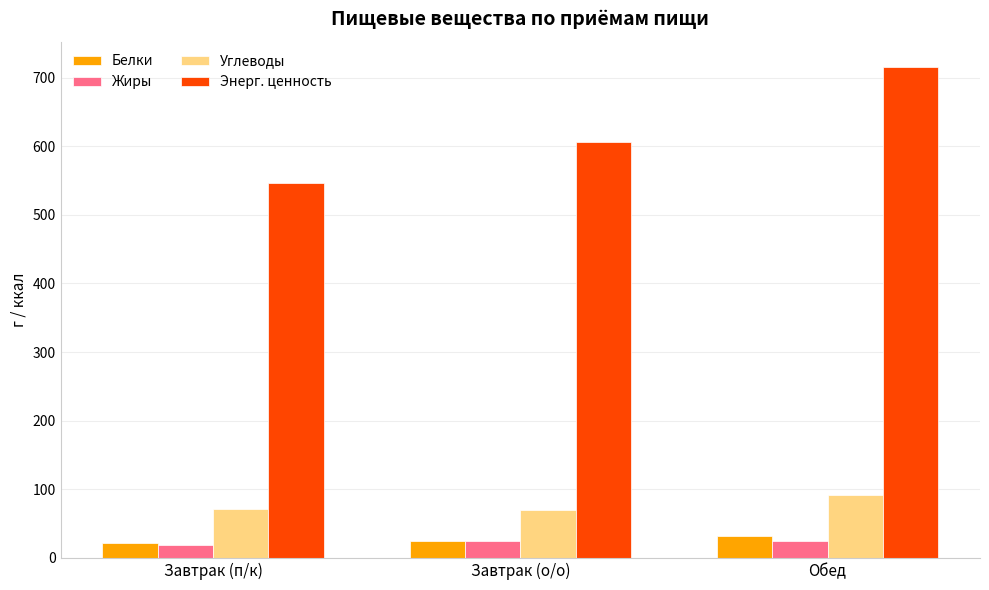

What is the minimum value shown in the chart?

19.0